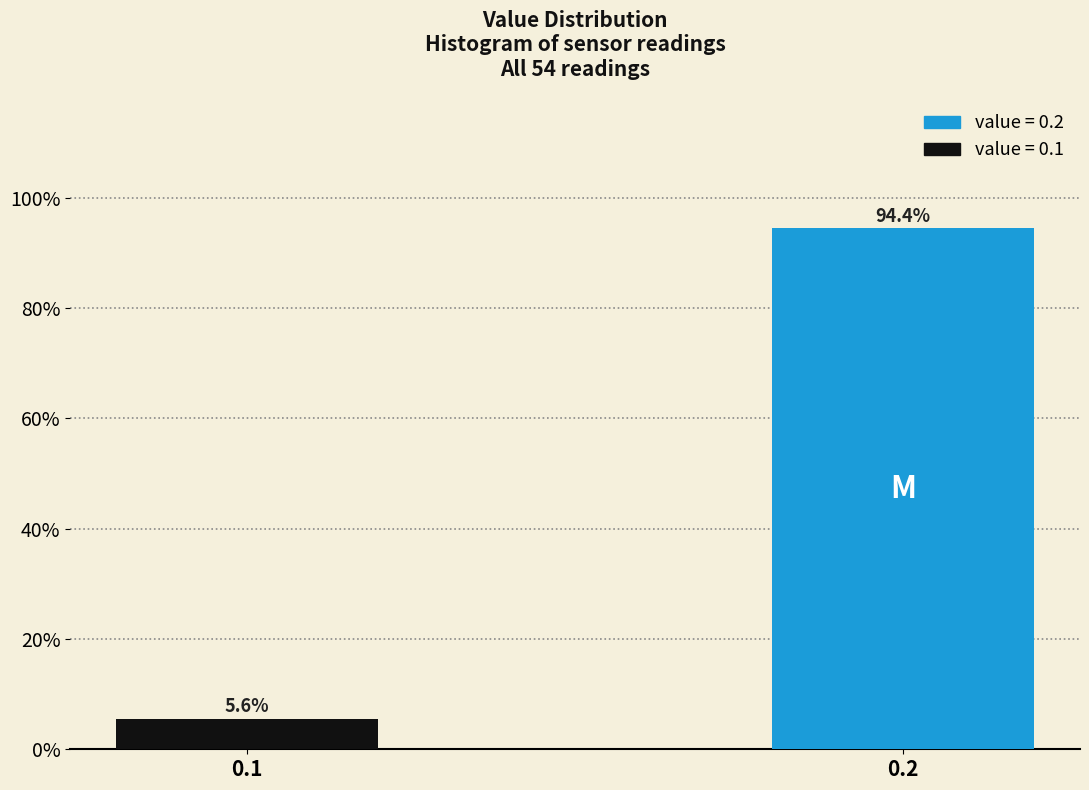

Reading left to right, what are all the values shown in this chart?

5.6	94.4